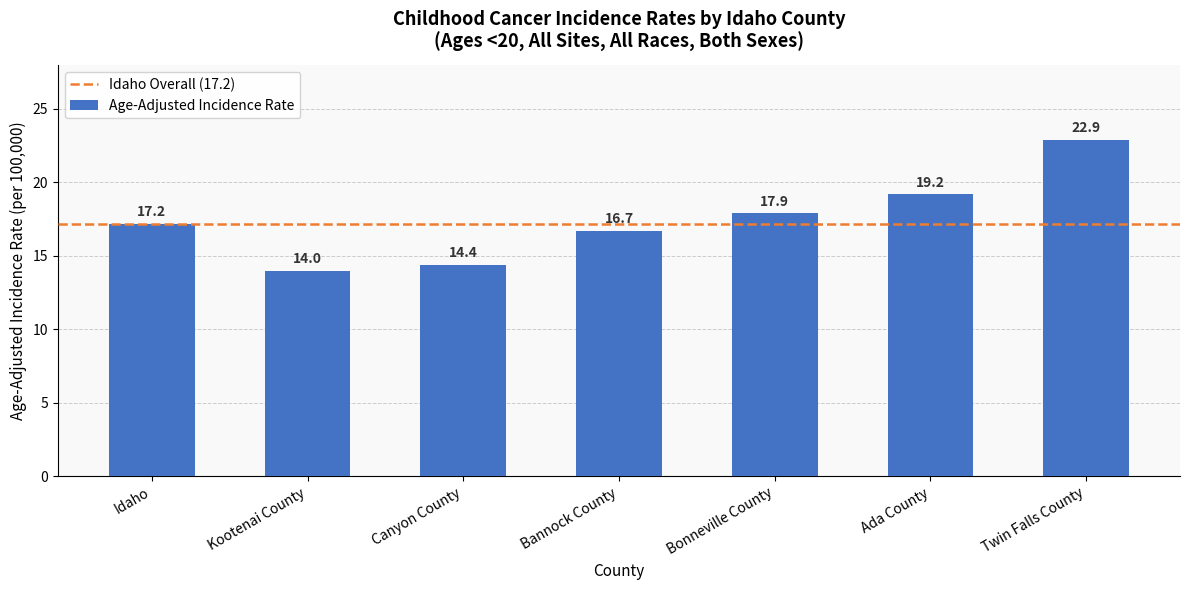

At which label does the data first exceed 17?

Idaho